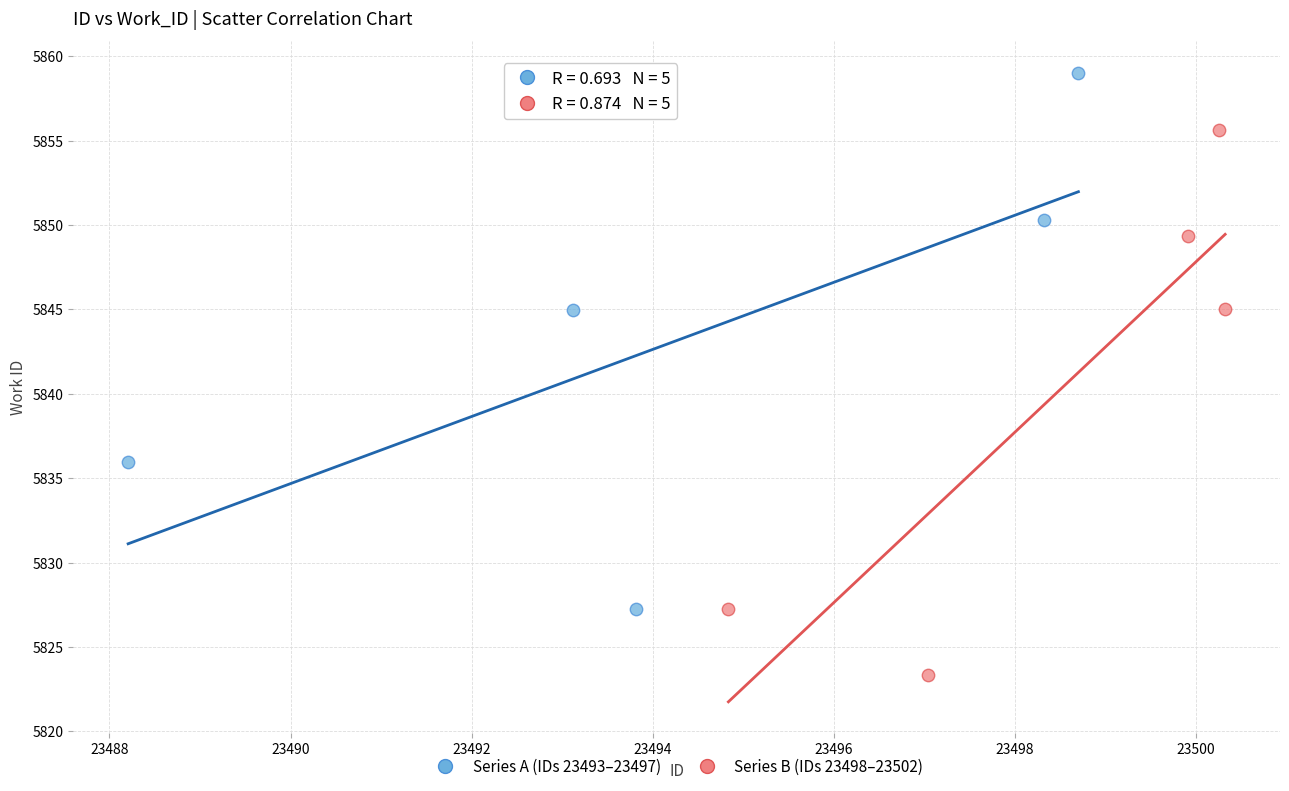

Which series reaches the minimum Y coordinate?

Series B (IDs 23498–23502)